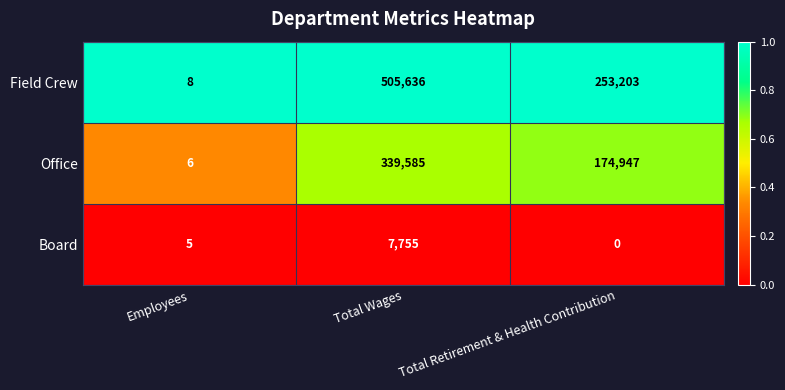

What is the difference between the highest and lowest values at Total Wages?

497881